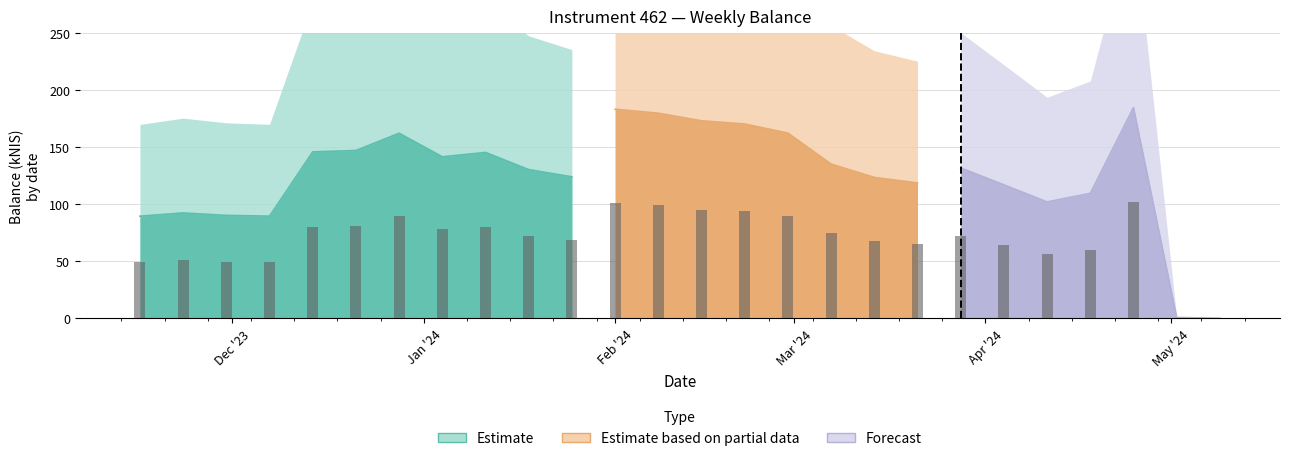

Which label corresponds to the smallest value in the chart?

2024-05-09